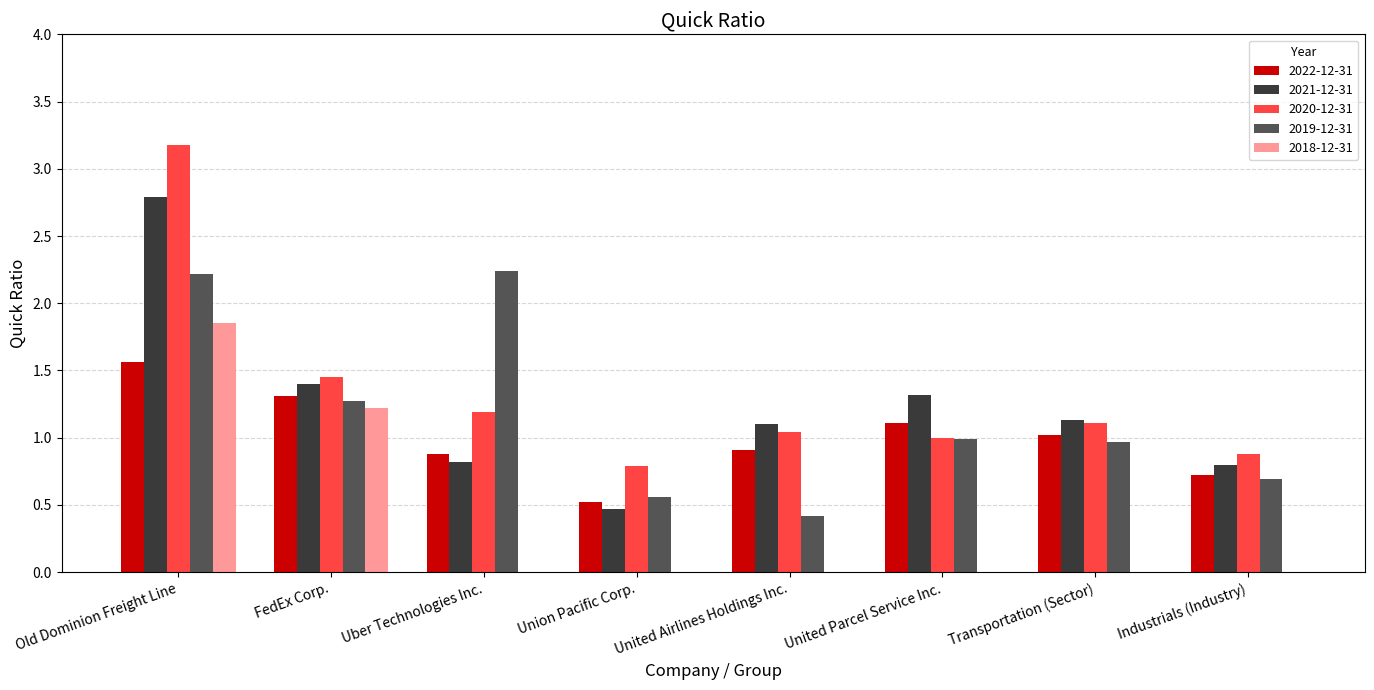

Where does the 2021-12-31 series first go above 1?

Old Dominion Freight Line